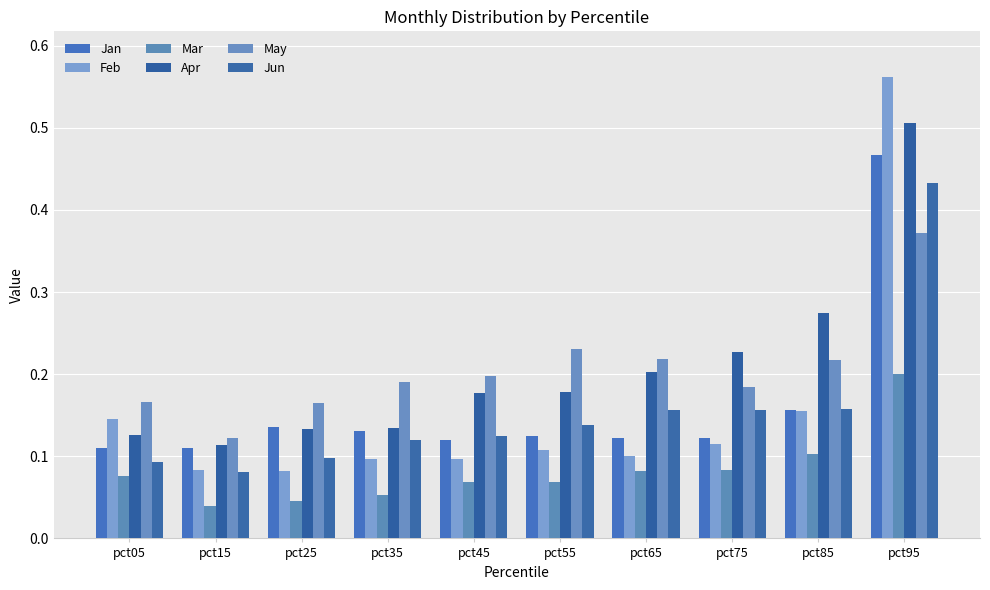

What is the difference between the highest and lowest values at pct45?

0.1